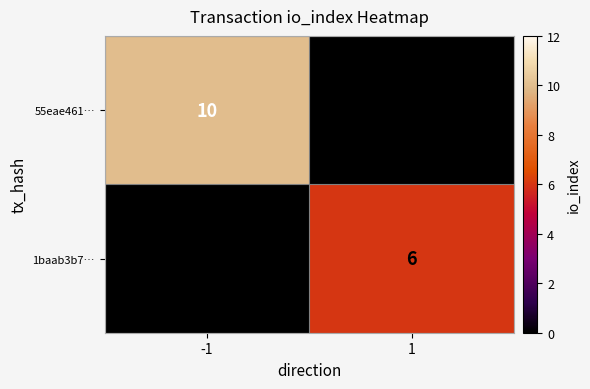

Reading right to left, list all the values displayed in this chart.

55eae461…: 1=0	-1=10
1baab3b7…: 1=6	-1=0